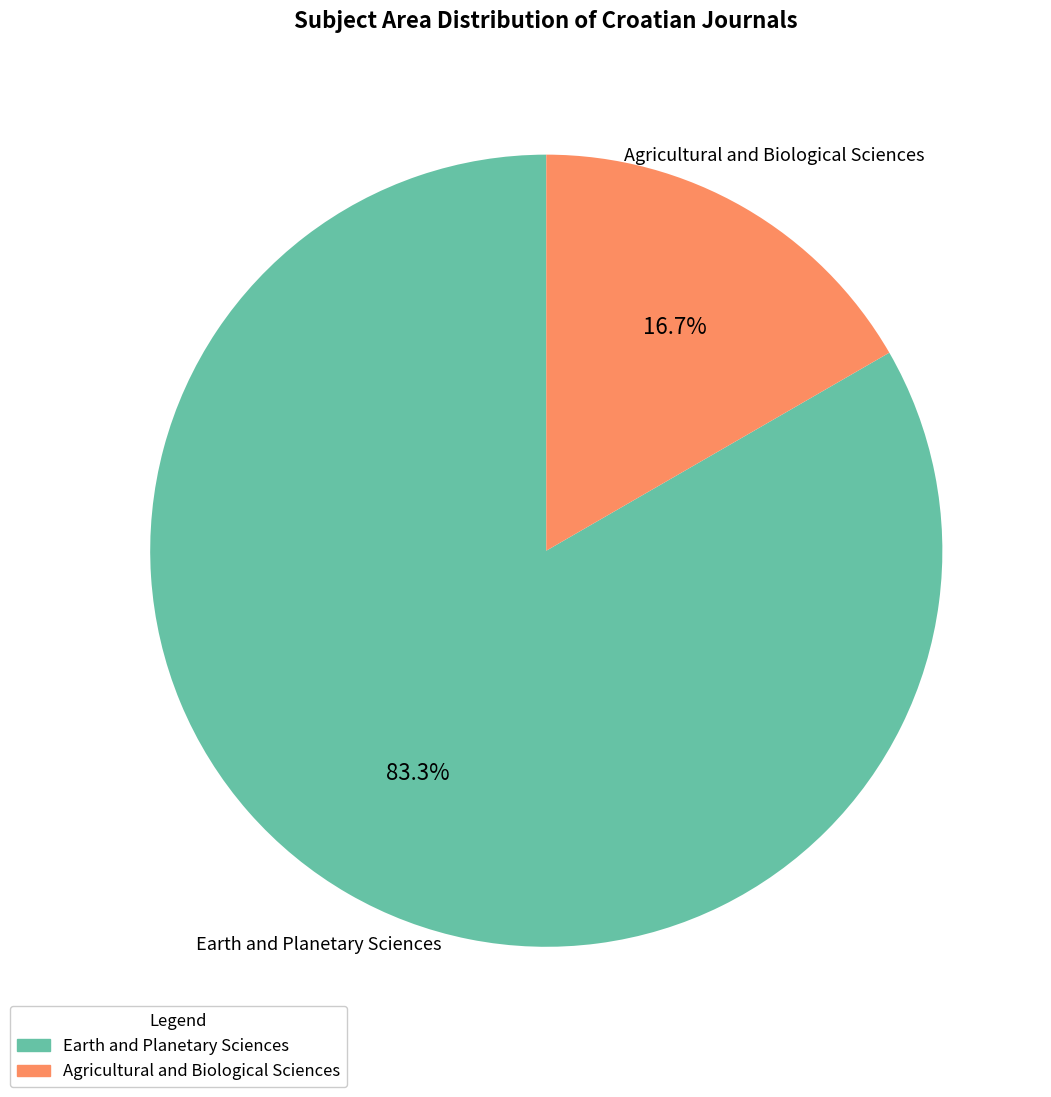

Between Agricultural and Biological Sciences and Earth and Planetary Sciences, which is larger?

Earth and Planetary Sciences